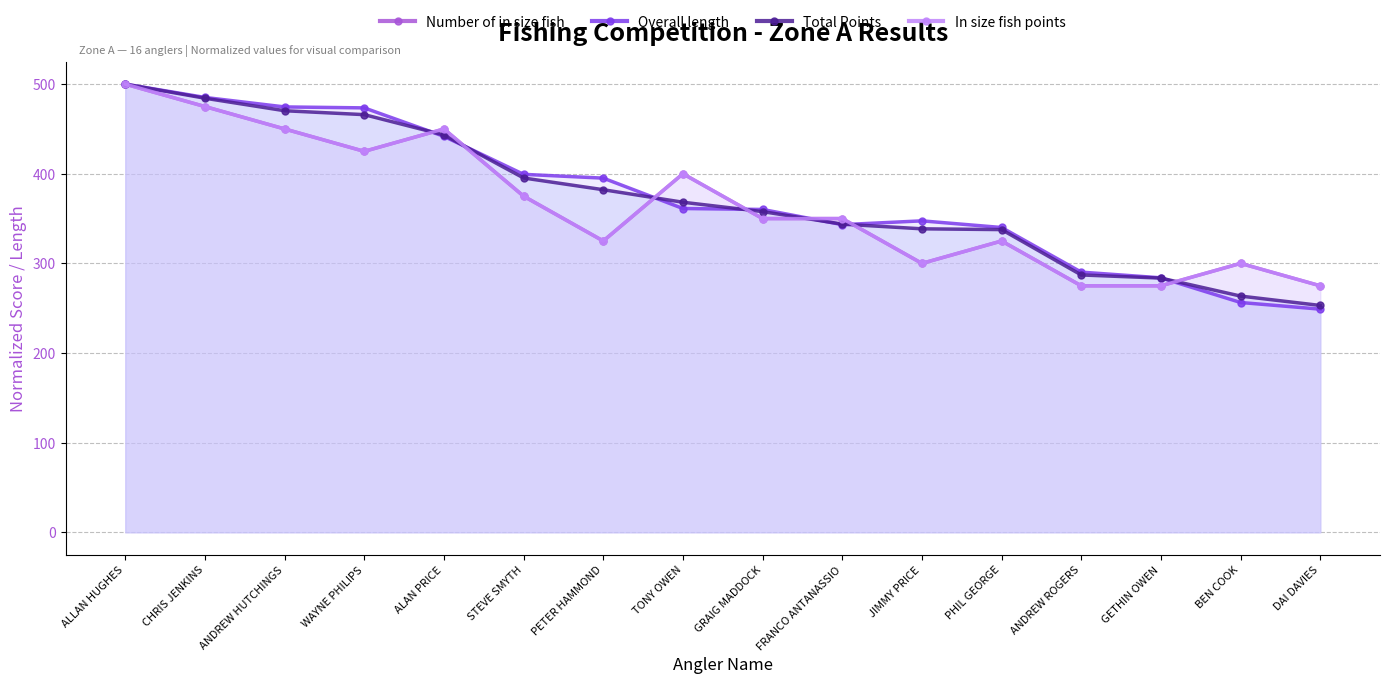

What is the label of the 12th point from the right?

ALAN PRICE